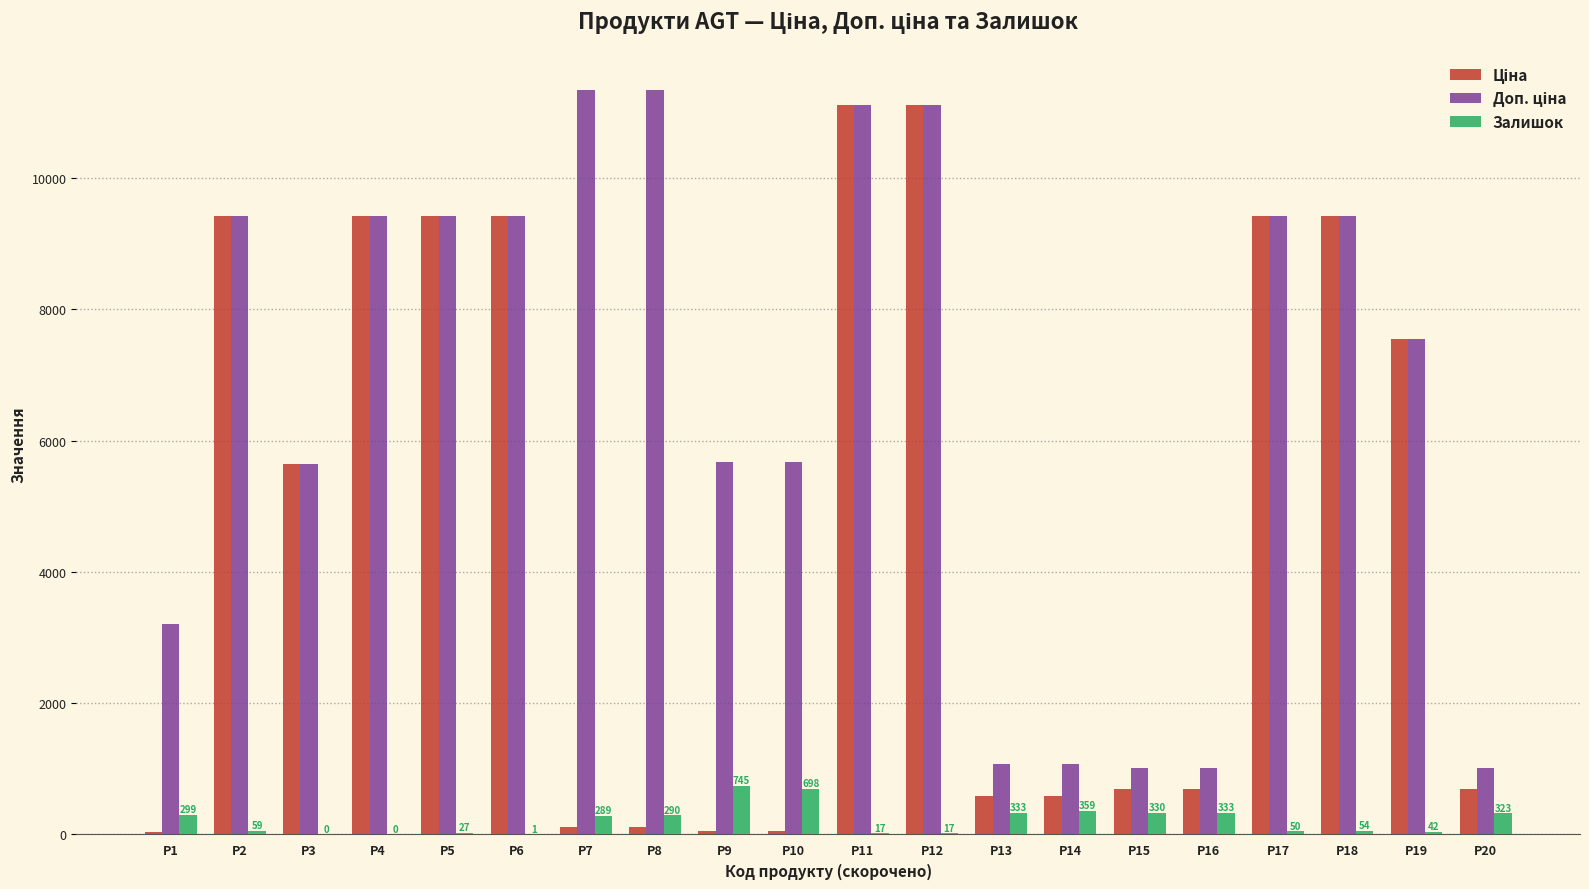

Reading left to right, transcribe all the data shown in this chart.

Ціна: 32.0	9416.9	5636.0	9416.9	9416.9	9416.9	113.3	113.3	56.7	56.7	11113.6	11113.6	586.0	586.0	689.1	689.1	9416.9	9416.9	7545.9	689.1
Доп. ціна: 3205.0	9416.9	5636.0	9416.9	9416.9	9416.9	11334.0	11334.0	5667.0	5667.0	11113.6	11113.6	1074.5	1074.5	1017.8	1017.8	9416.9	9416.9	7545.9	1017.8
Залишок: 299.0	59.0	0.0	0.0	27.0	1.0	289.0	290.0	745.0	698.0	17.0	17.0	333.0	359.0	330.0	333.0	50.0	54.0	42.0	323.0